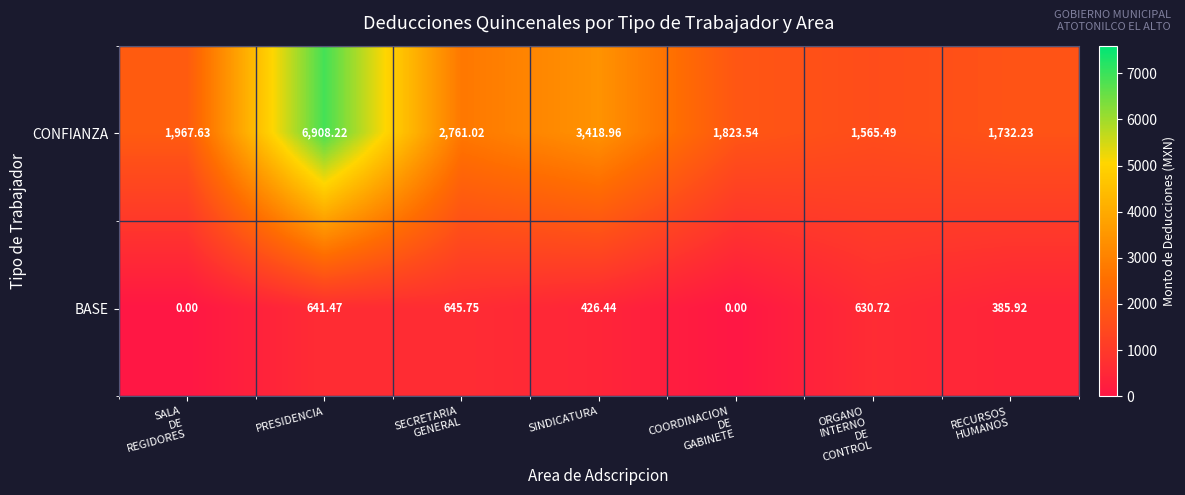

At which category is the sum across all series the highest?

PRESIDENCIA